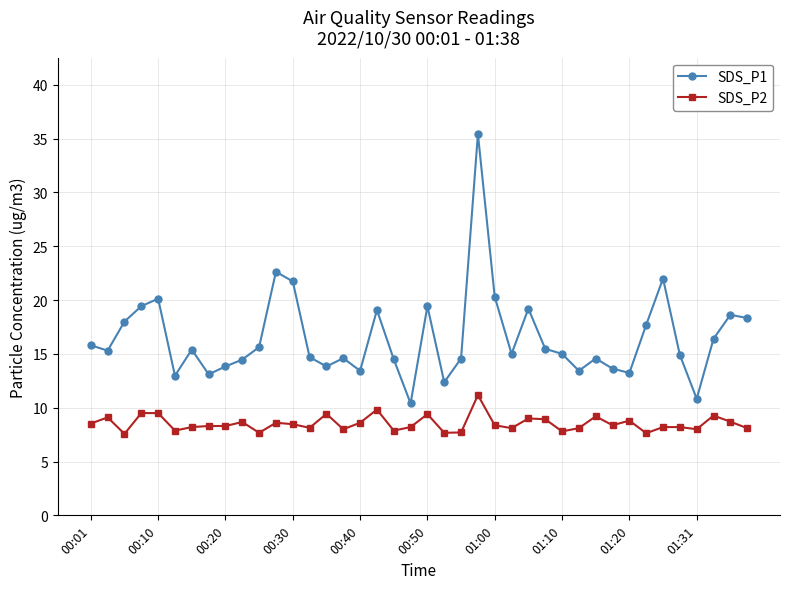

What is the maximum value for SDS_P1?

35.4